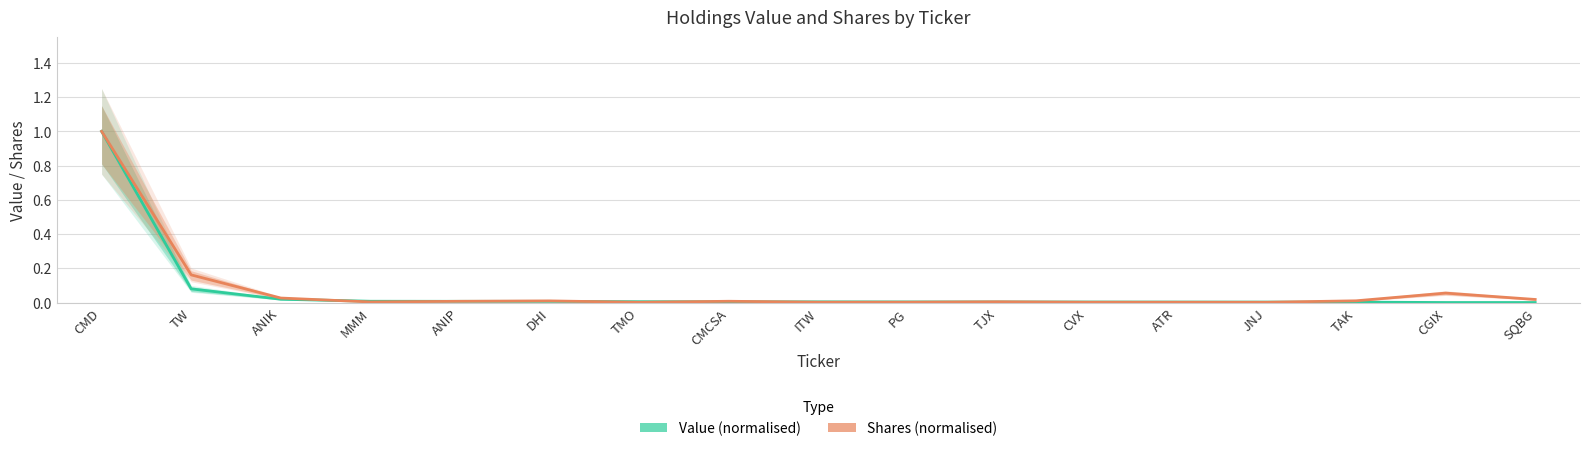

What is the label of the 6th point from the left?

DHI